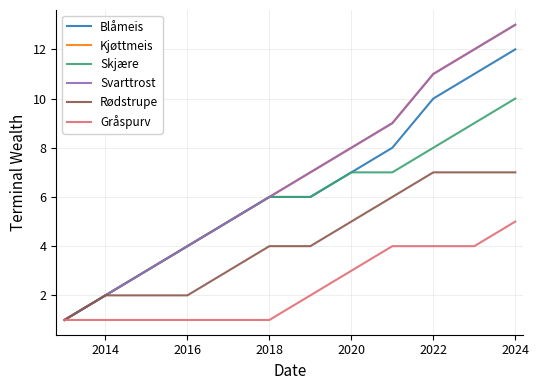

What is the value of the Gråspurv point at the 6th from the left?

1